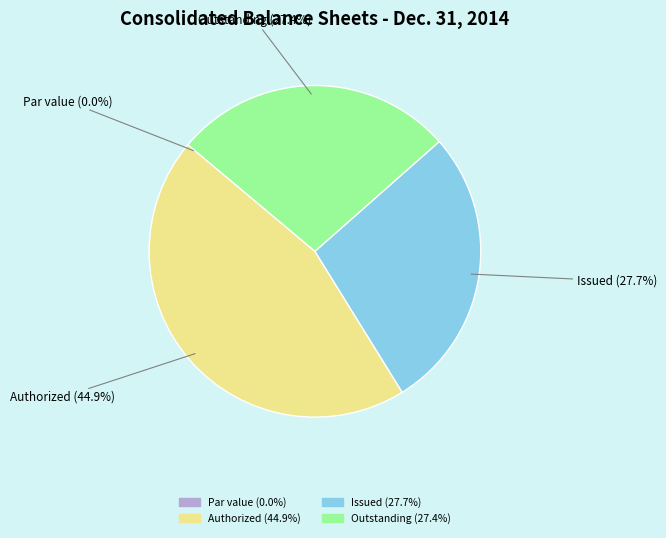

Is there any slice that represents more than half of the pie?

No